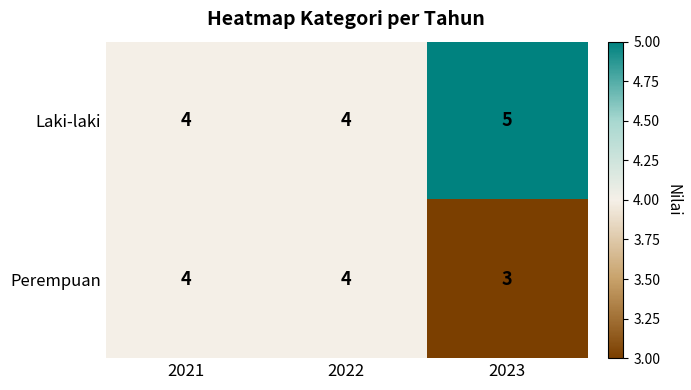

What is the smallest value displayed?

3